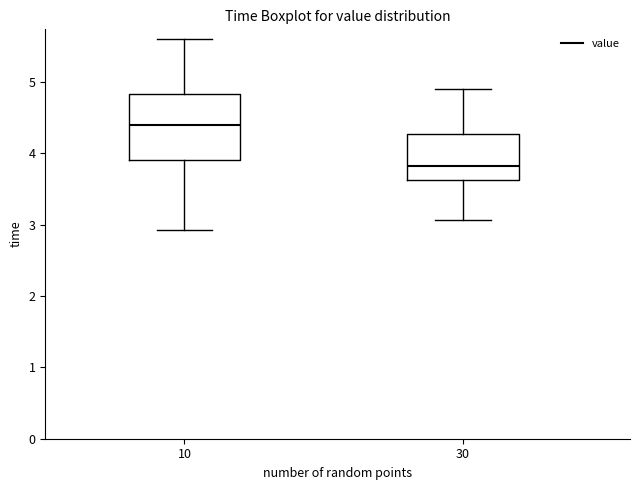

Reading left to right, transcribe this box plot: for each box, give where its median line is, the range the box spans, and where its two whiskers end, as read against the y-axis. The values are not printed on the chart, so give them approximately, as read against the axis.

10: median 4.4, box 3.9 to 4.8, whiskers 2.9 to 5.6
30: median 3.8, box 3.6 to 4.3, whiskers 3.1 to 4.9